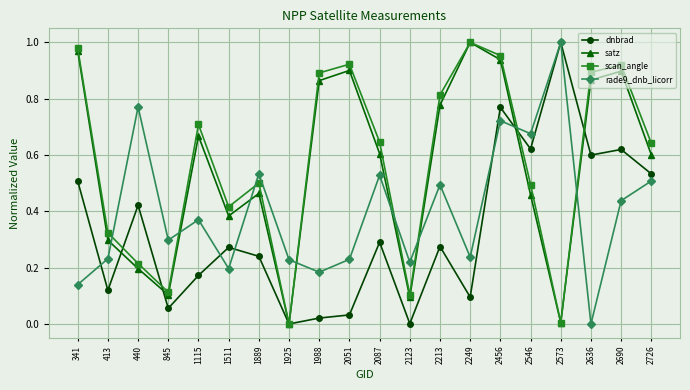

Between which two adjacent categories do scan_angle and rade9_dnb_licorr first intersect?

413 and 440